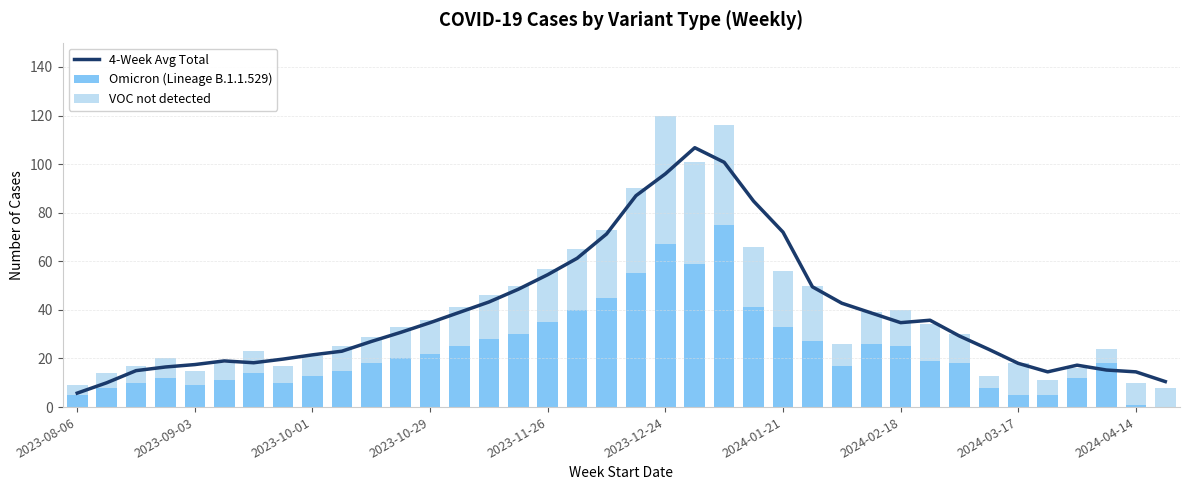

Between 15 and 18, which is larger?

18